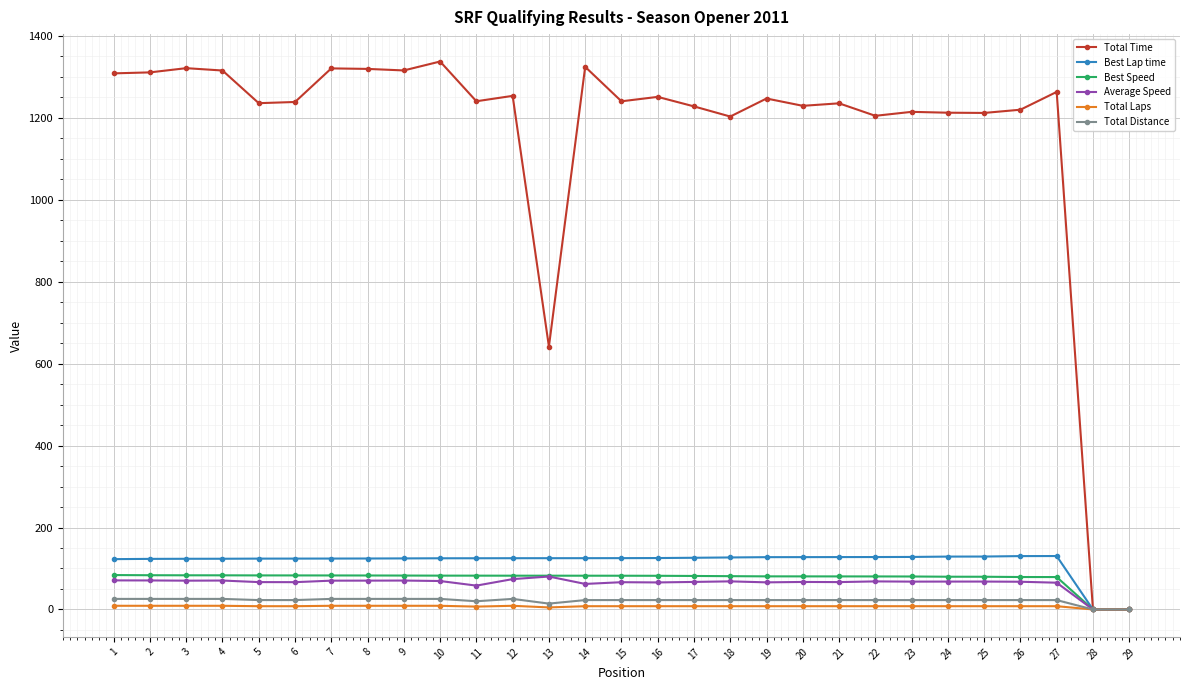

Which series has the largest range (max minus min)?

Total Time